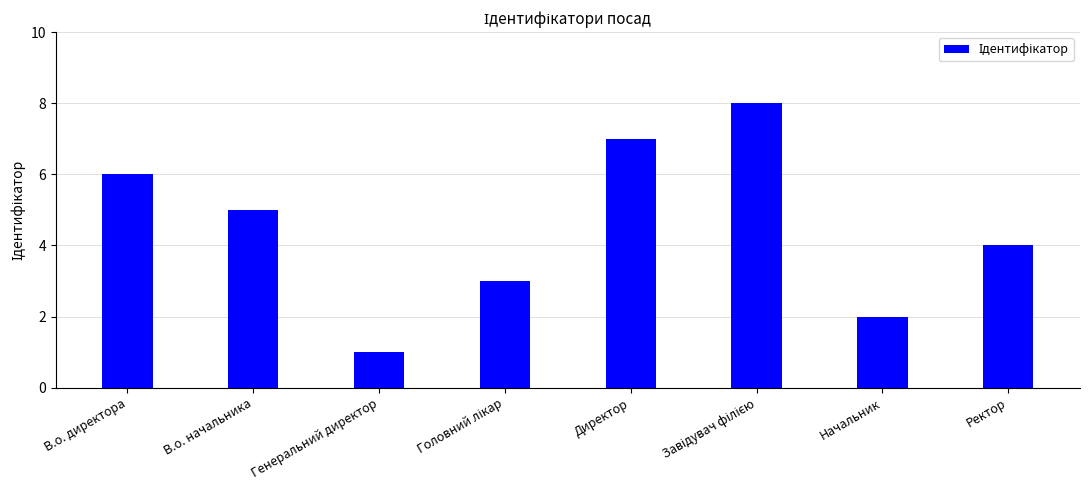

What is the value of the 1st bar from the left?

6